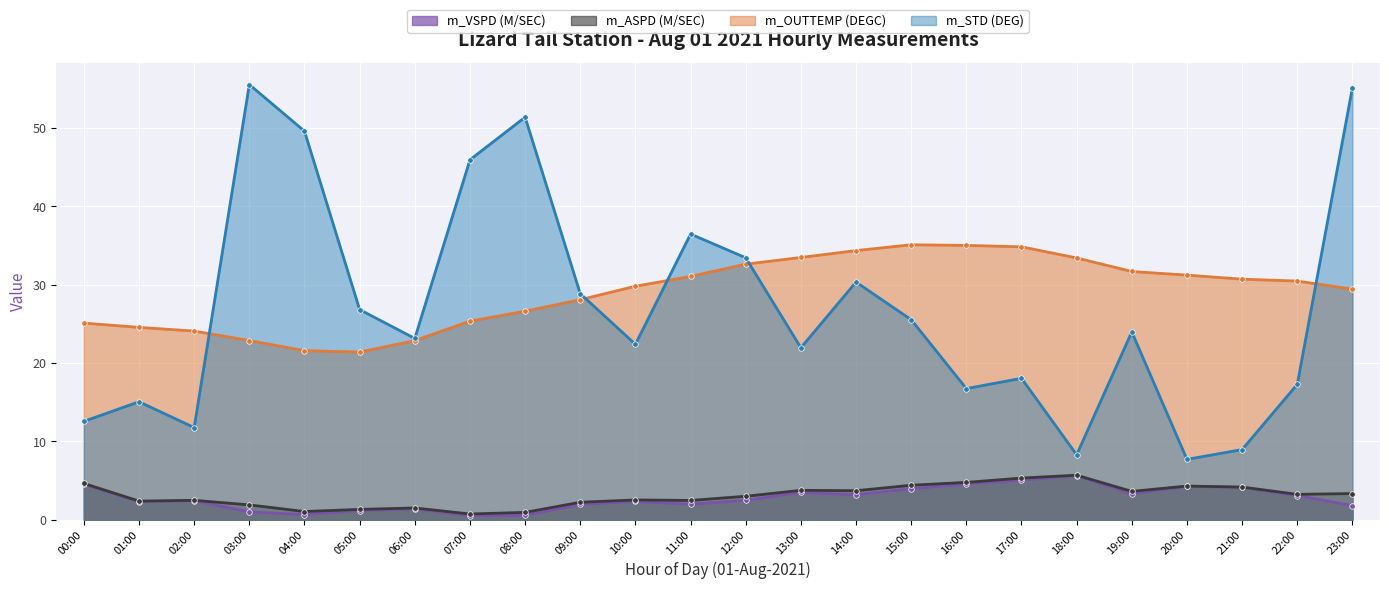

The m_OUTTEMP (DEGC) series shows 44.4 at 11:00. True or false?

False